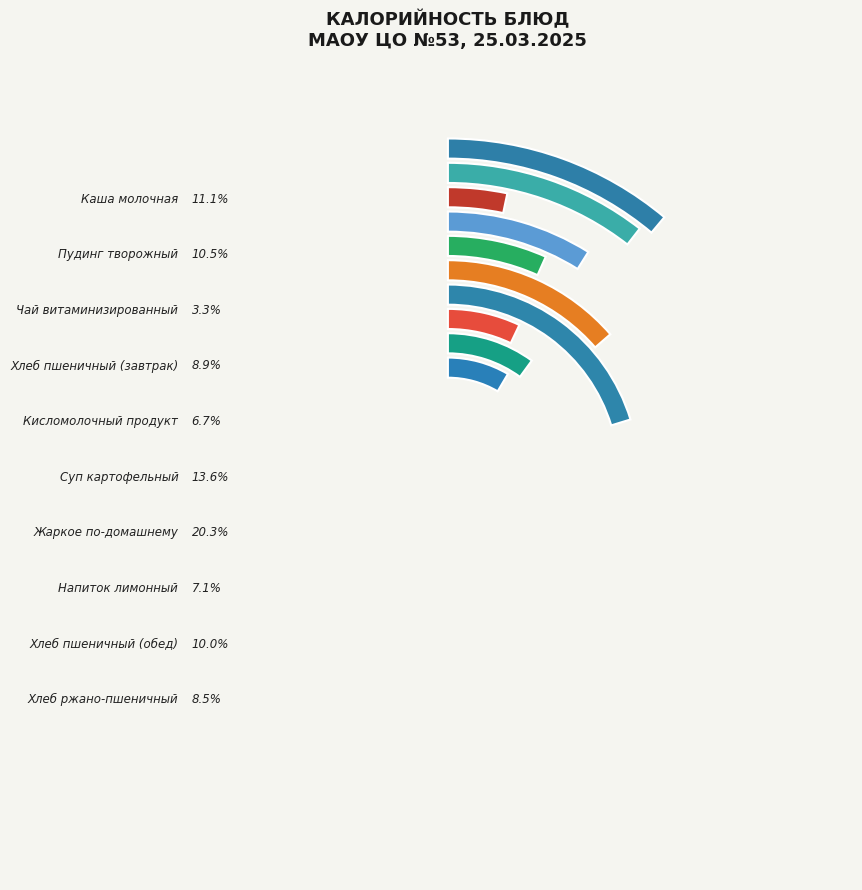

Is Хлеб ржано-пшеничный the majority of the pie?

No